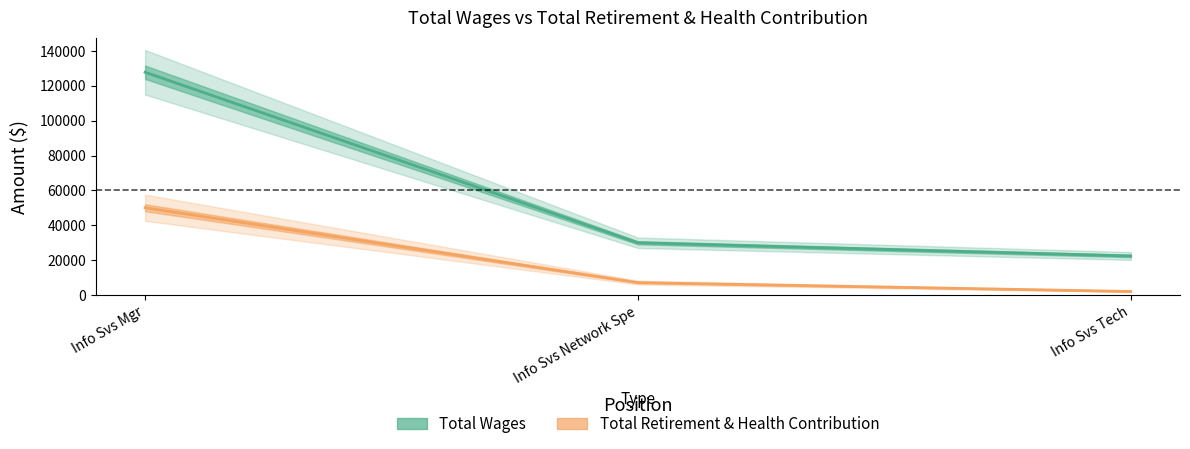

Which label corresponds to the smallest value in the chart?

Info Svs Tech